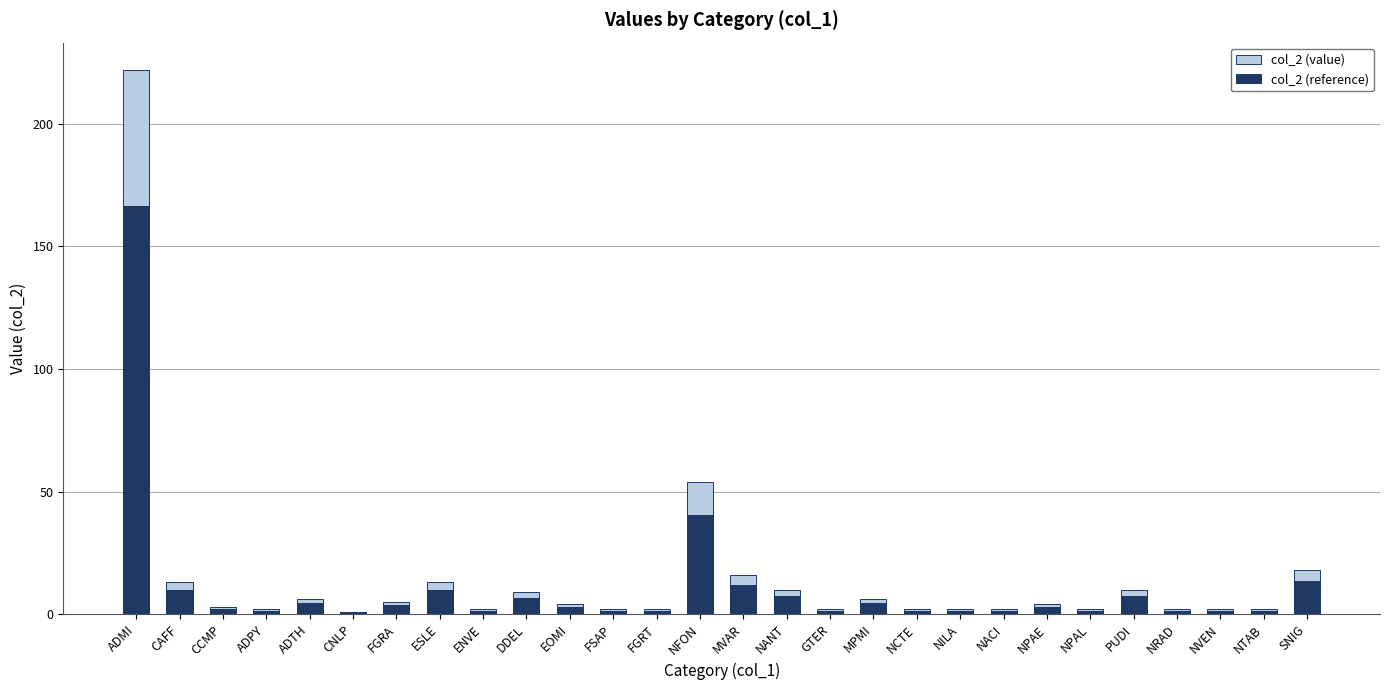

The value of col_2 (value) at ESLE is 19.0. True or false?

False